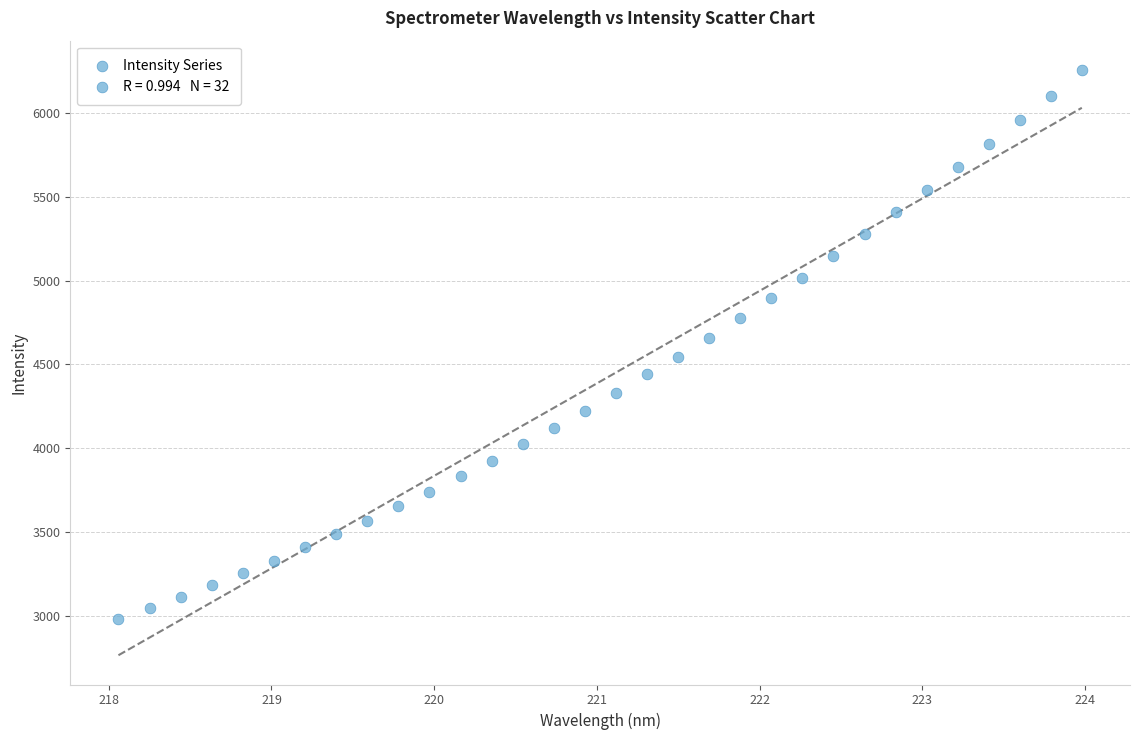

What is the range of X values (max minus min)?

5.9